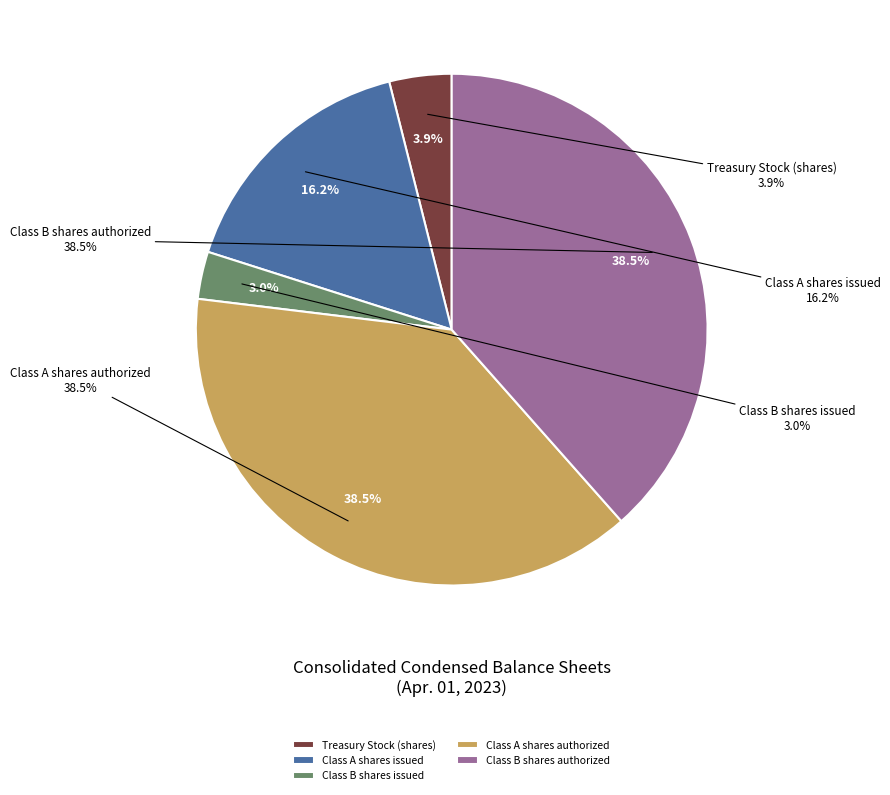

Combined, what portion of the pie is Class B shares authorized and Class A shares issued?

54.6%